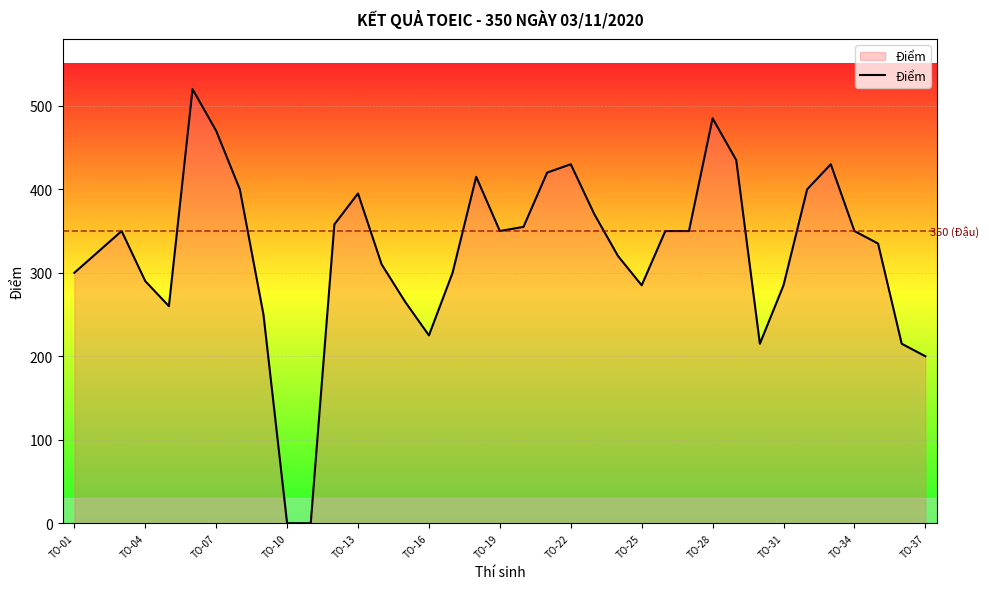

What is the maximum value shown in the chart?

520